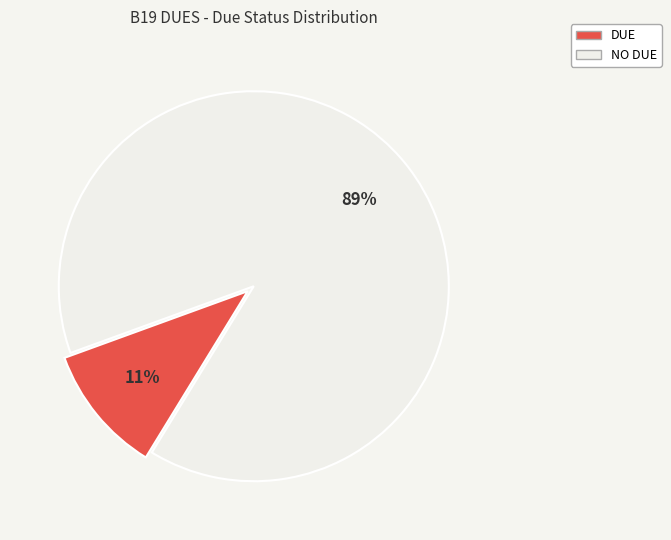

To the nearest percent, what portion does DUE represent?

11%